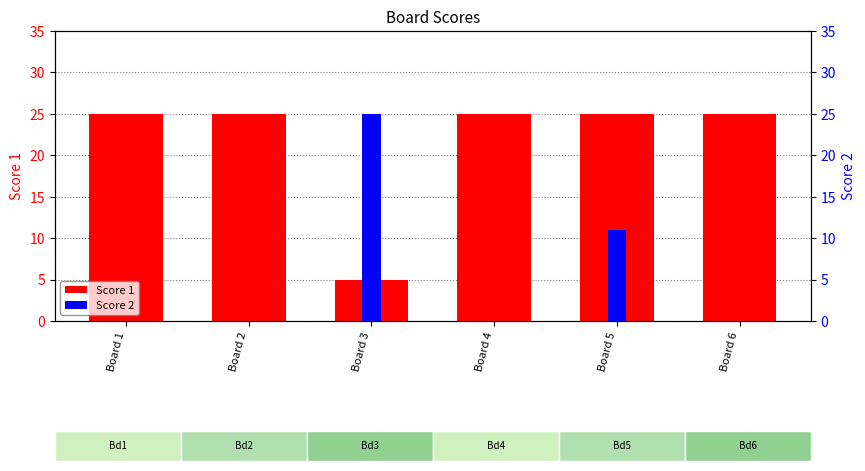

Reading left to right, transcribe all the data shown in this chart.

Score 1: 25	25	5	25	25	25
Score 2: 0	0	25	0	11	0